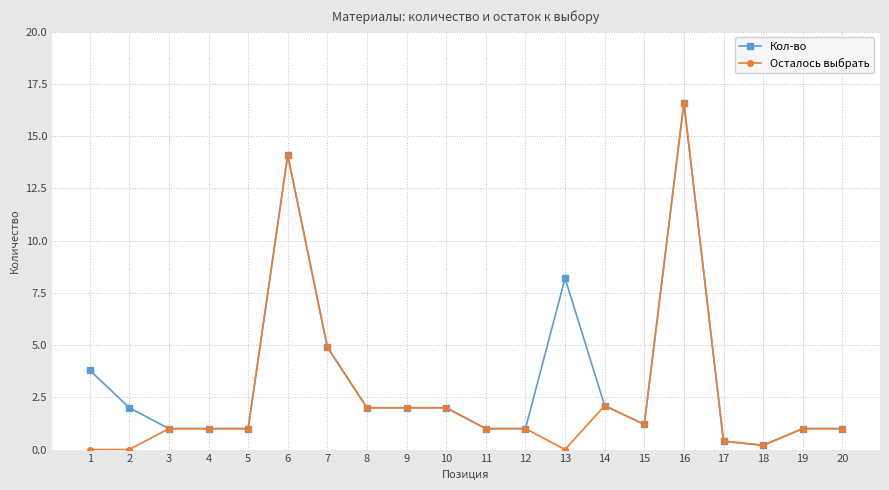

What is the difference between the second highest and minimum values in the Кол-во series?

13.9